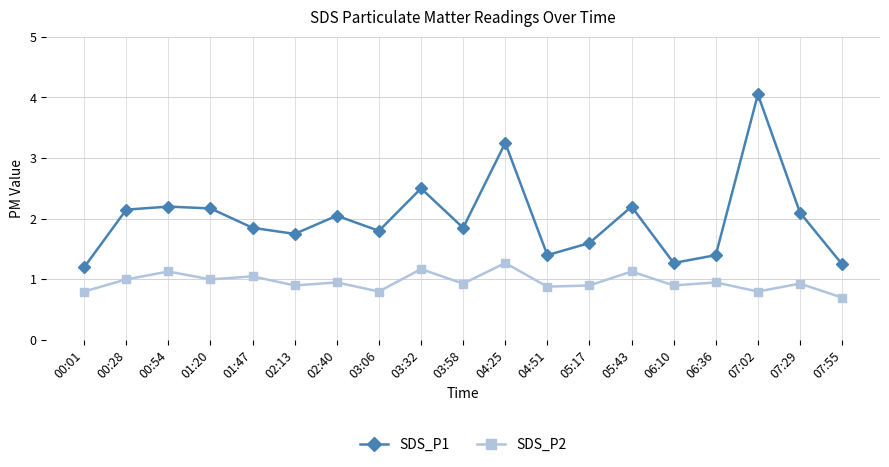

In SDS_P1, how many points are higher than both neighbors (excluding endpoints)?

6